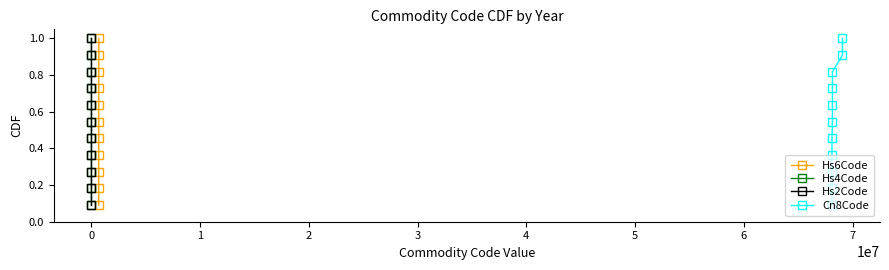

What is the maximum value for Hs6Code?

1.0